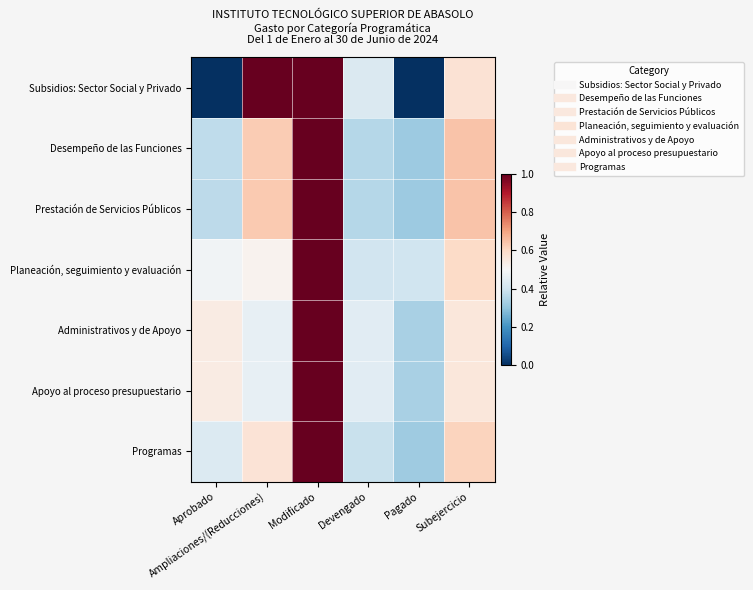

What is the total value across all series at Pagado?

2.0